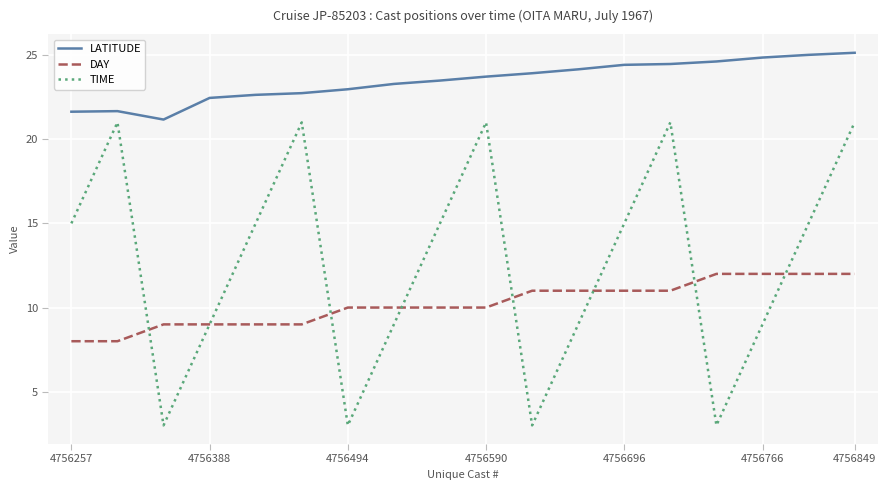

Which series has the largest total across all categories?

LATITUDE